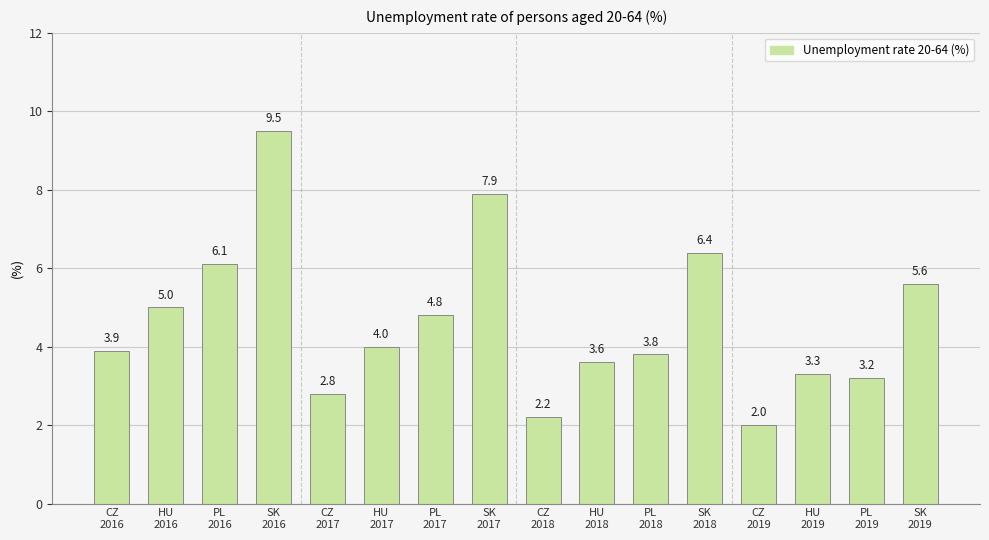

What is the ratio of the value at HU
2017 to the value at PL
2017?

0.8